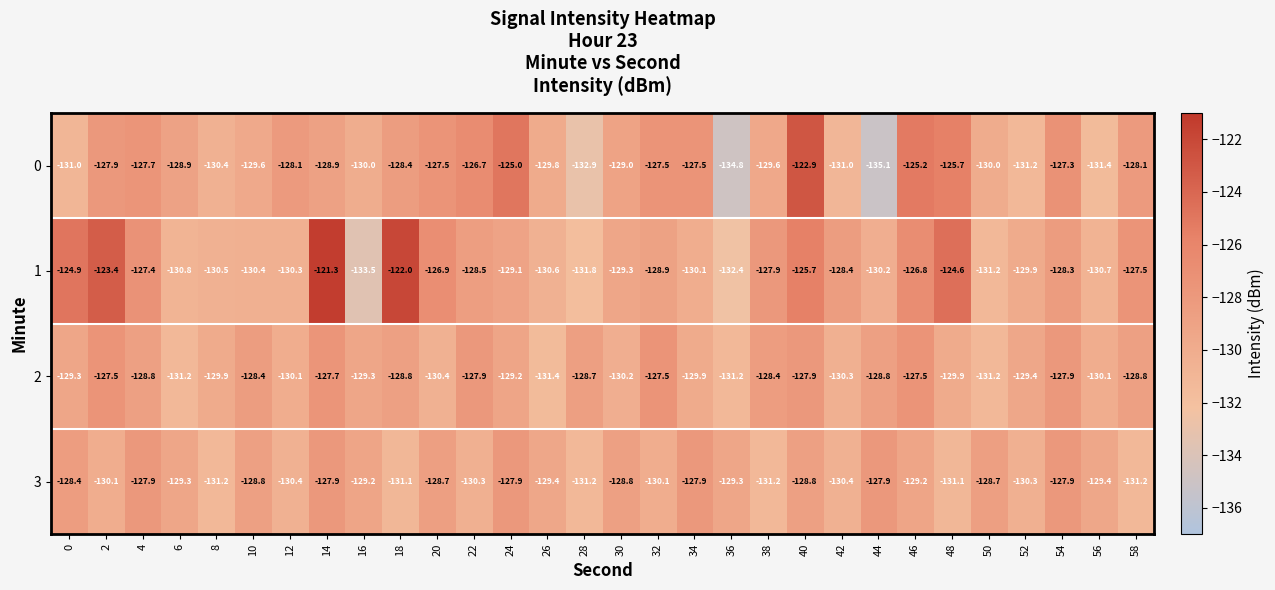

List the series in order of their overall mean, highest first.

1, 0, 2, 3